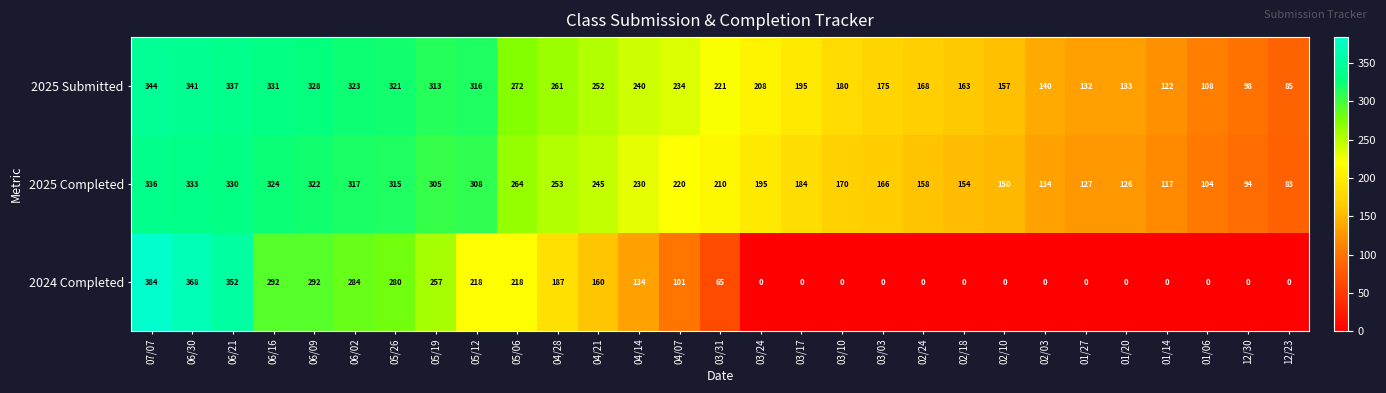

How many categories are shown in the chart?

29